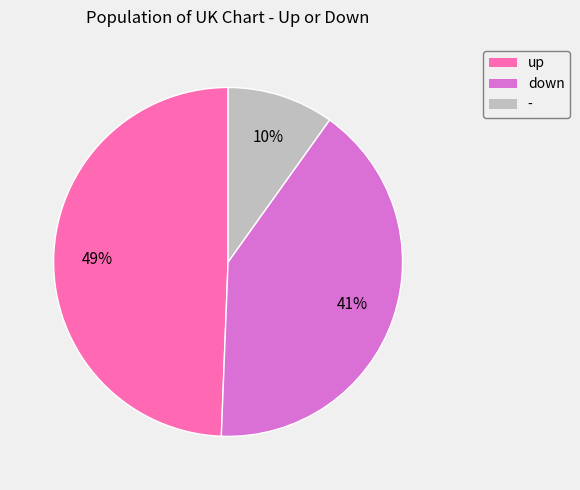

To the nearest percent, what is the average slice percentage?

33%